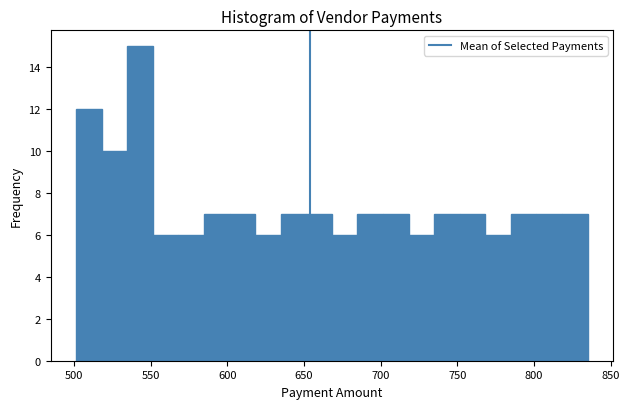

Read against the x-axis, roughly where is the centre of the tallest bar?

545